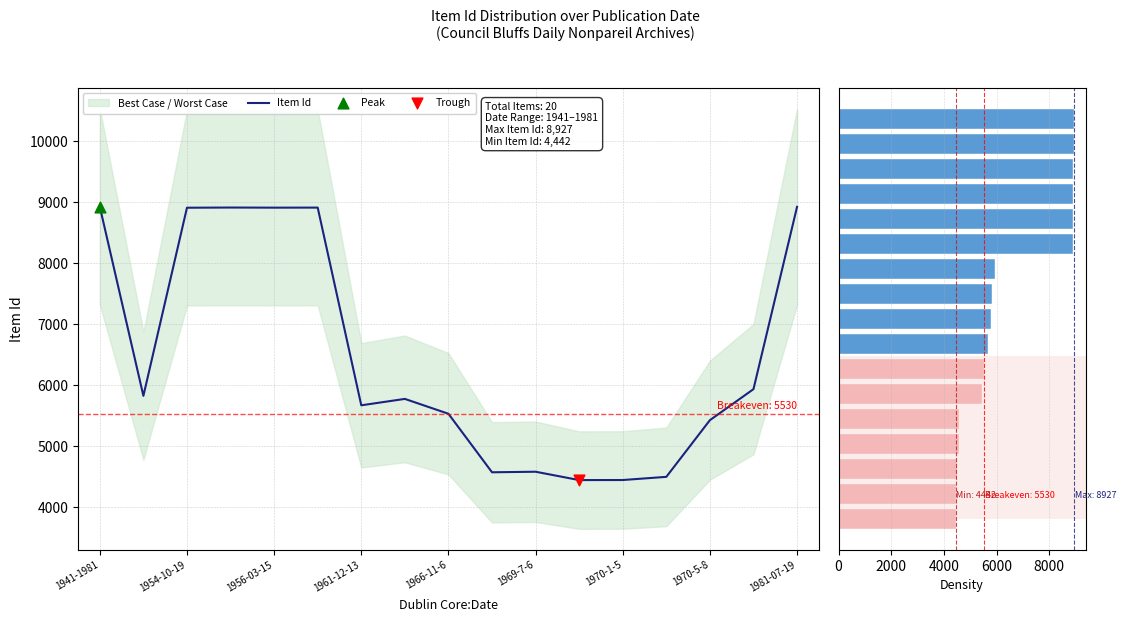

Which series has the largest total across all categories?

Item Id